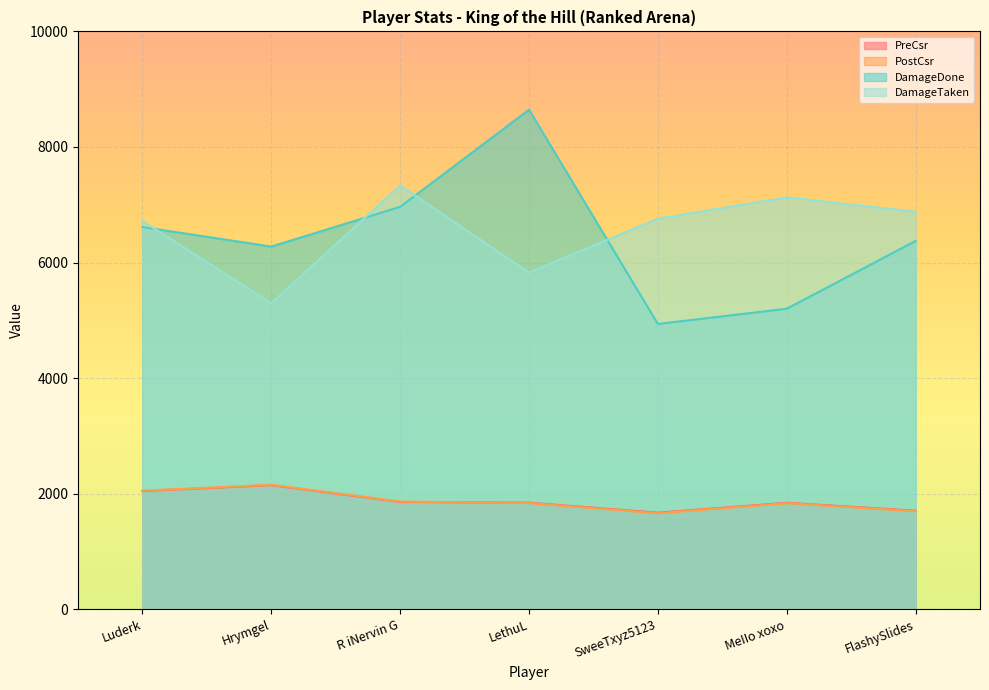

Which series changed the most between Hrymgel and LethuL?

DamageDone